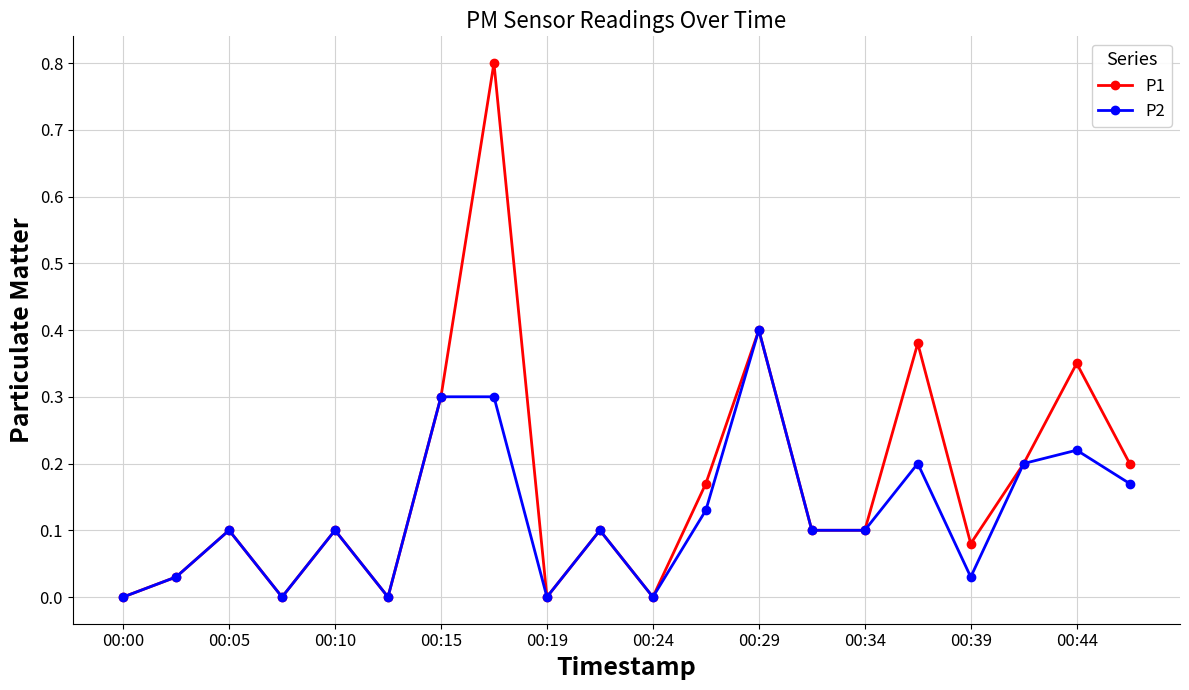

Rank the series by their maximum value, from lowest to highest.

P2, P1